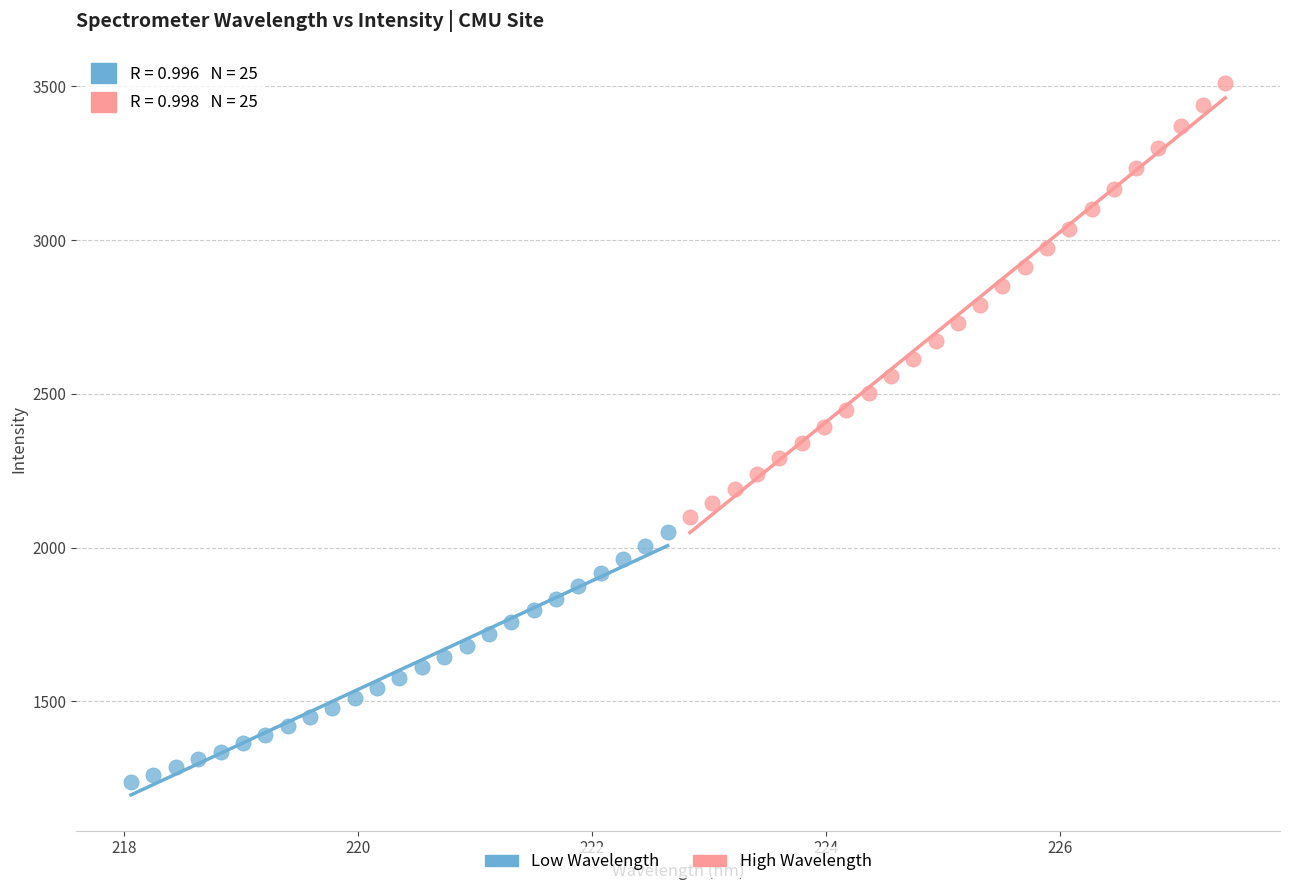

Which series reaches the maximum Y coordinate?

High Wavelength